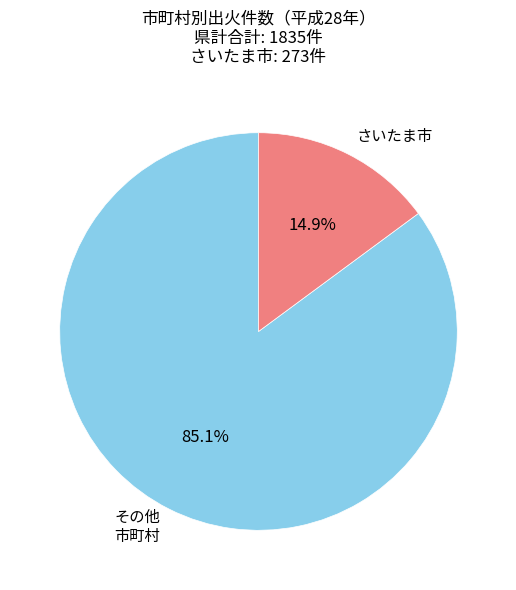

What percentage do その他 市町村 and さいたま市 together represent?

100.0%